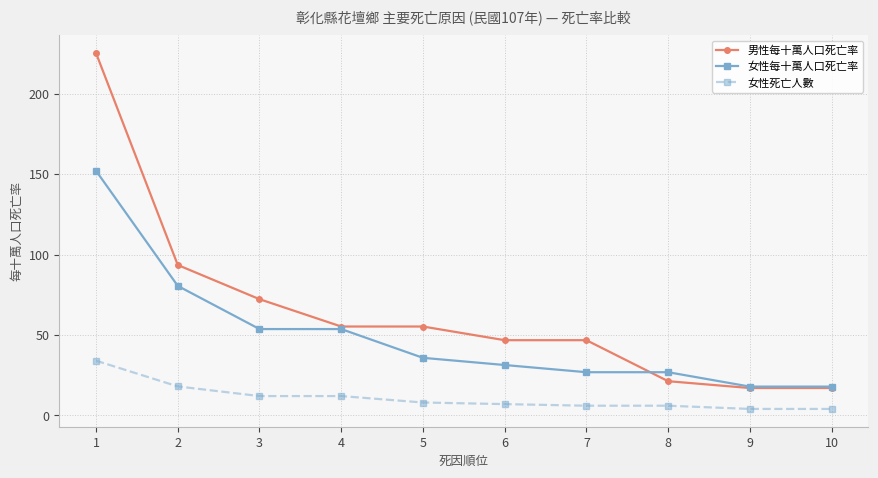

True or false: 女性死亡人數 and 女性每十萬人口死亡率 intersect in this chart.

False